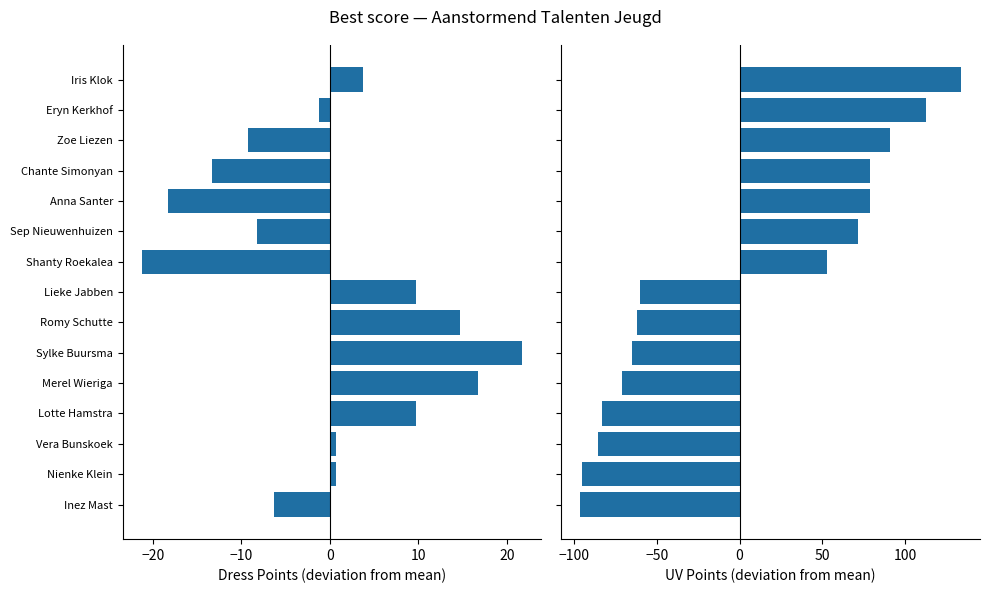

What is the value of the Dress deviation bar at the 14th from the left?

0.7